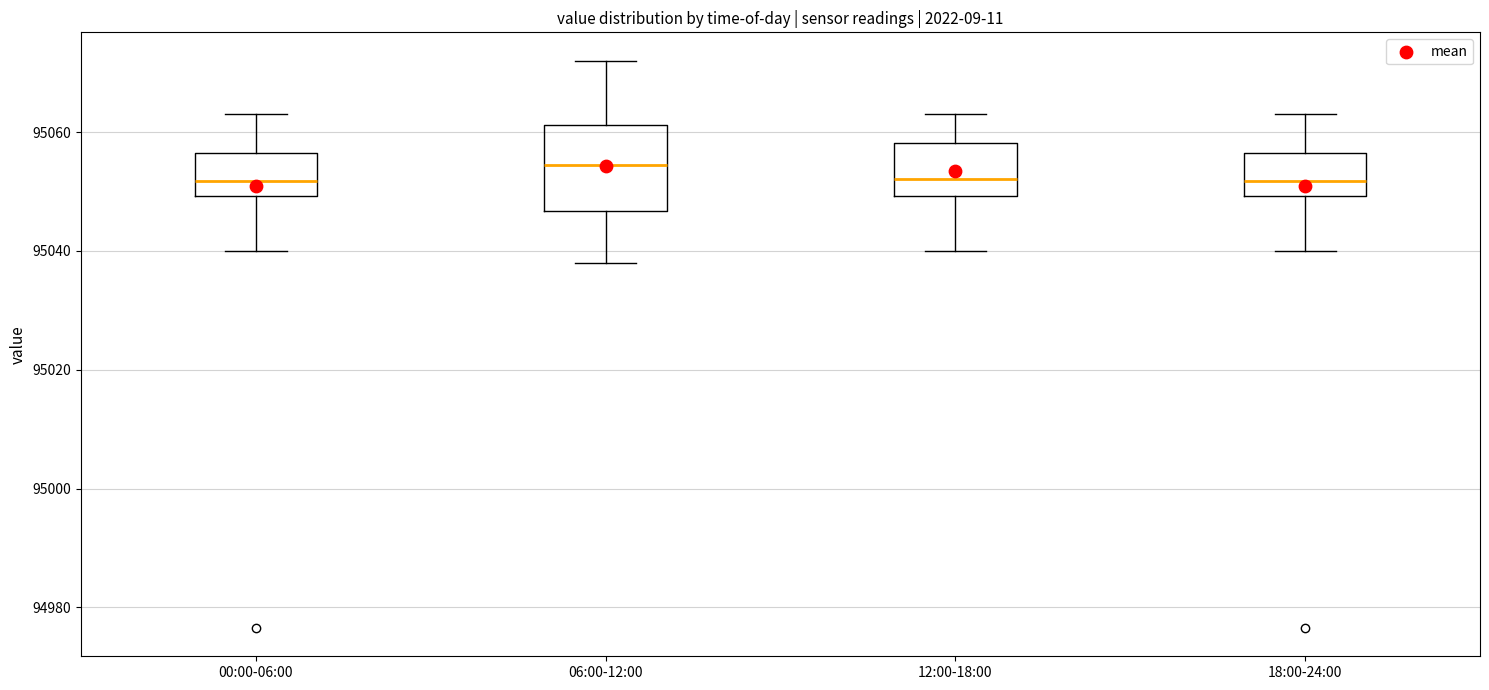

Reading left to right, transcribe this box plot: for each box, give where its median line is, the range the box spans, and where its two whiskers end, as read against the y-axis. The values are not printed on the chart, so give them approximately, as read against the axis.

00:00-06:00: median 95052, box 95050 to 95056, whiskers 95040 to 95064
06:00-12:00: median 95054, box 95046 to 95062, whiskers 95038 to 95072
12:00-18:00: median 95052, box 95050 to 95058, whiskers 95040 to 95064
18:00-24:00: median 95052, box 95050 to 95056, whiskers 95040 to 95064